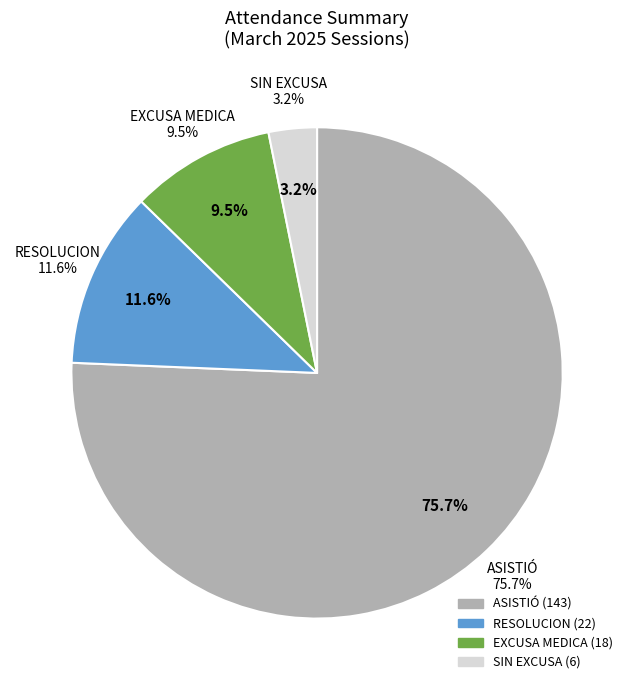

To the nearest percent, what is the difference between the ASISTIÓ and SIN EXCUSA slice percentages?

72%